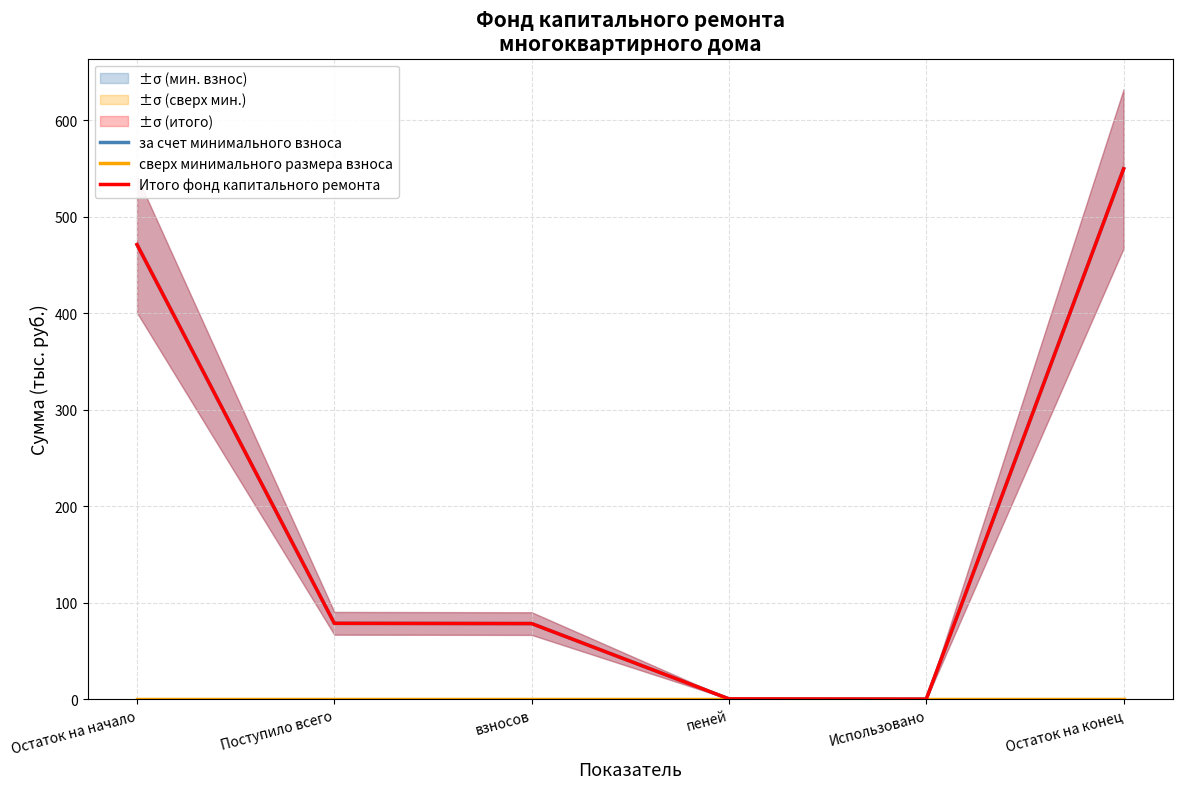

True or false: Итого фонд капитального ремонта and сверх минимального размера взноса cross at least once.

False